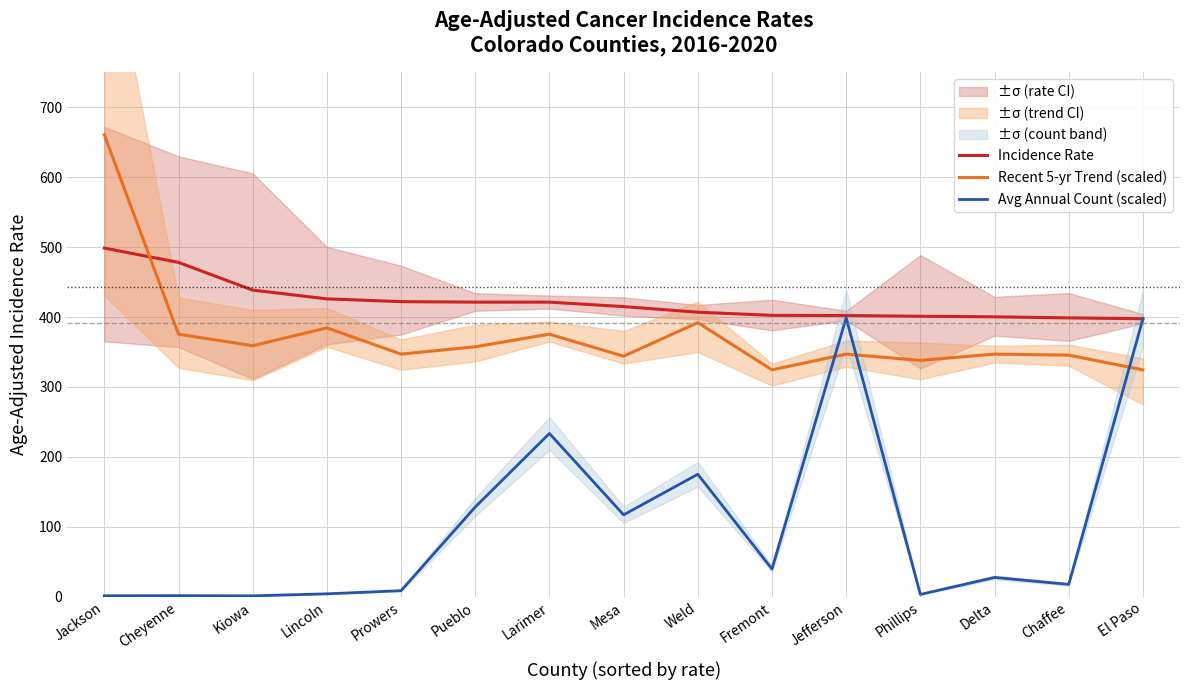

What is the highest value of the Incidence Rate series?

498.6